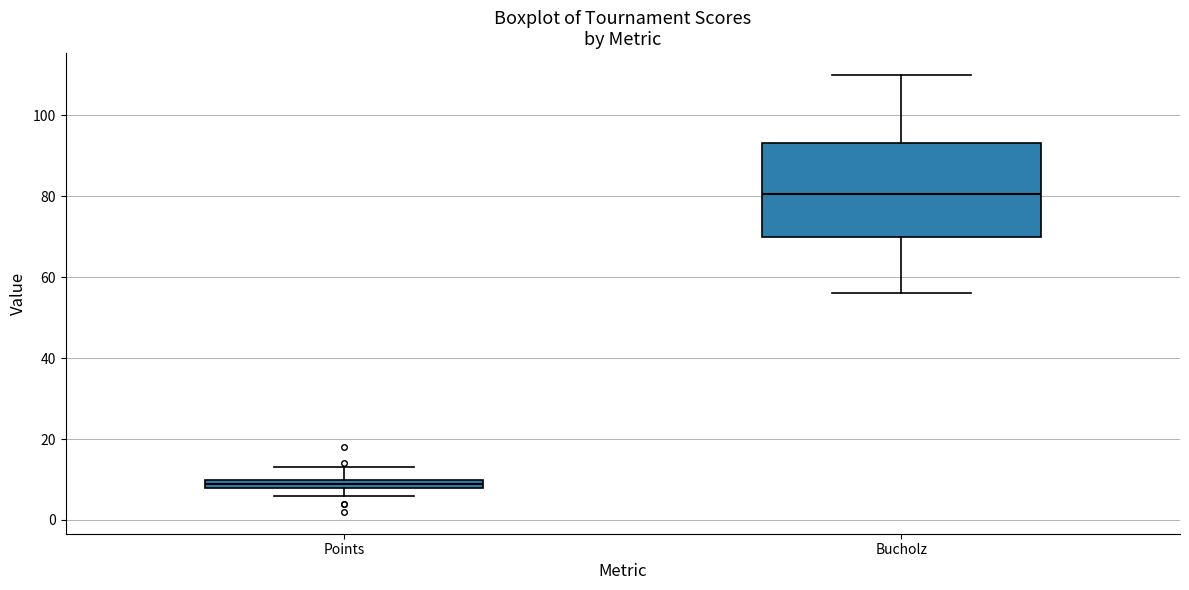

Which box has the highest median line?

Bucholz